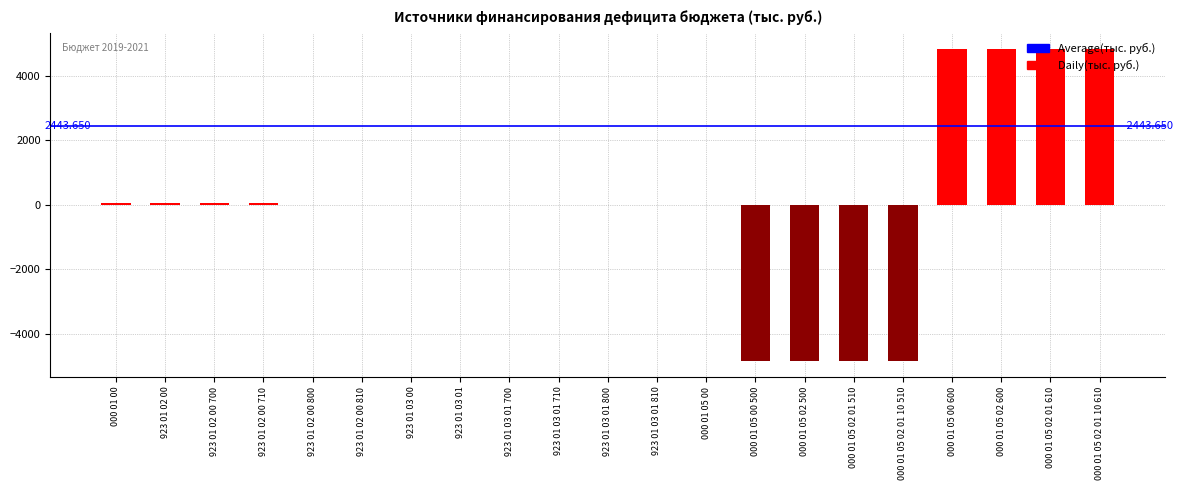

Between 000 01 05 00 600 and 000 01 05 00 500, which is larger?

000 01 05 00 600